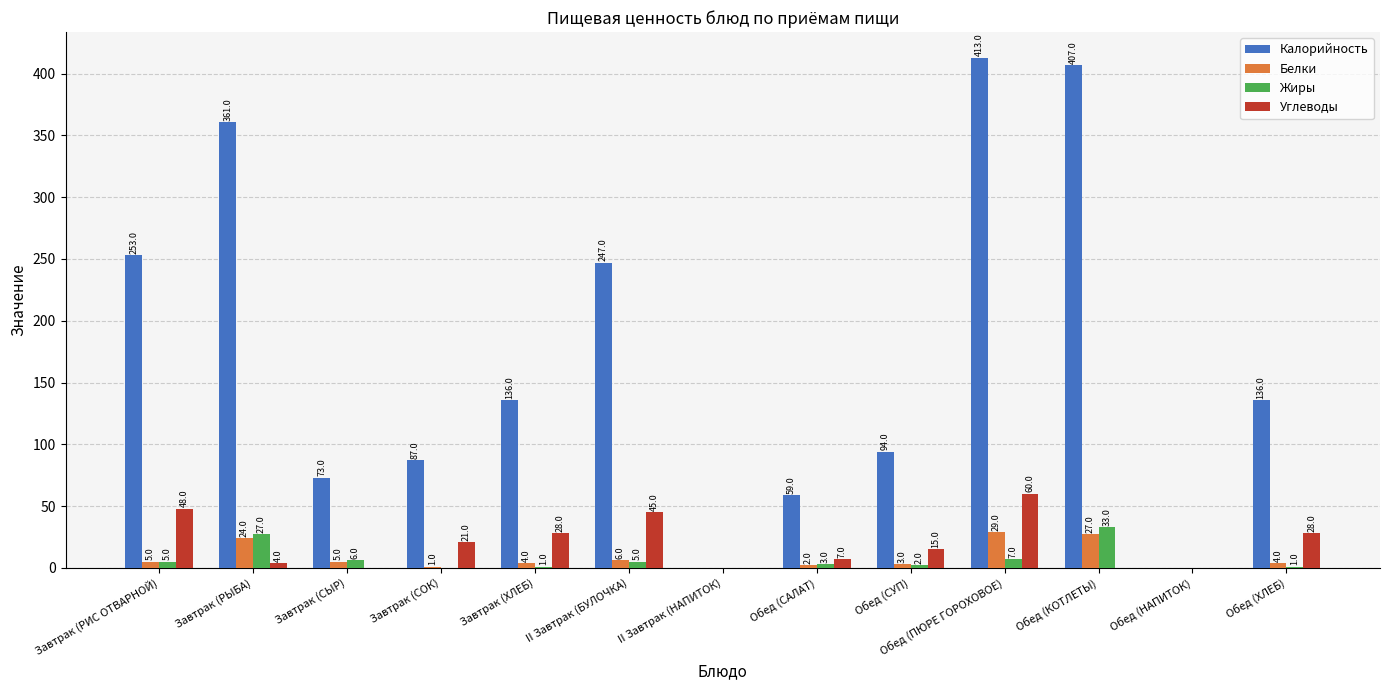

What are all the series names shown in the legend?

Калорийность, Белки, Жиры, Углеводы